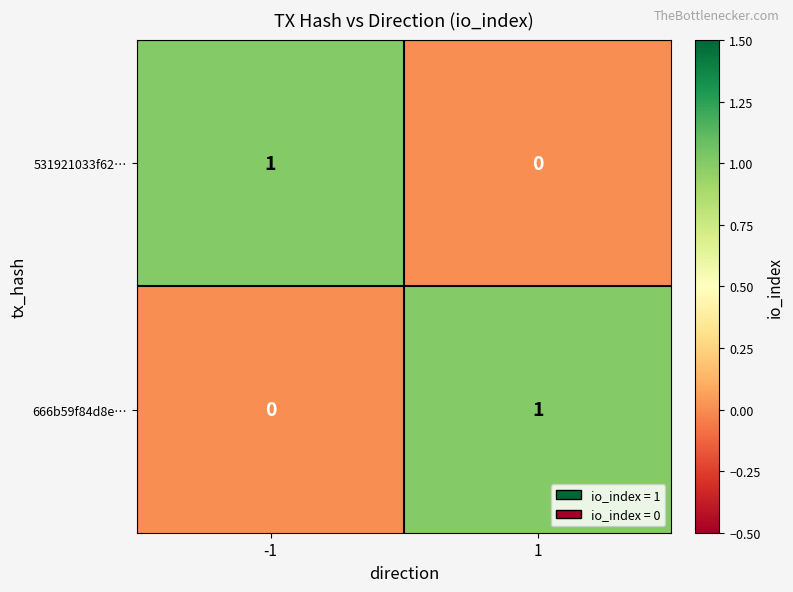

Is it true that 666b59f84d8e… equals 1 at 1?

True